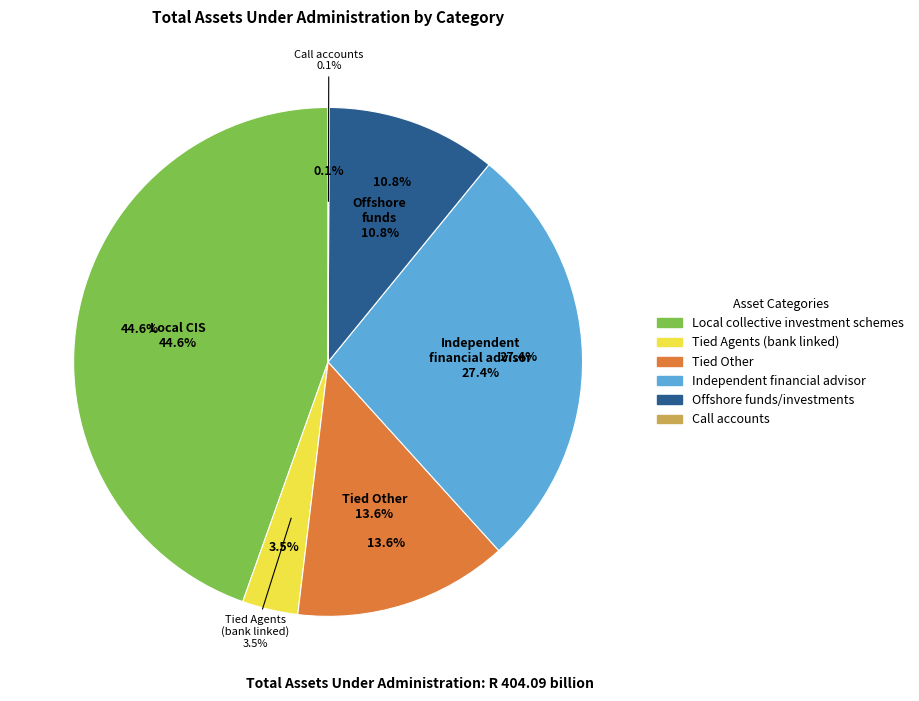

To the nearest percent, what is the difference between the largest and smallest slice percentages?

44%